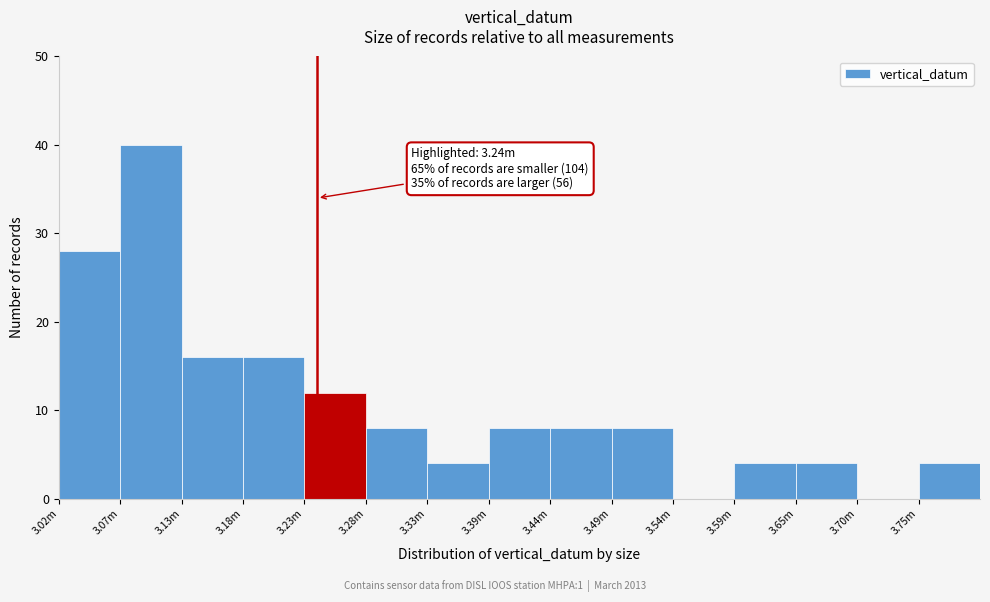

Reading right to left, list all the values displayed in this chart.

3.75m=4	3.70m=0	3.65m=4	3.59m=4	3.54m=0	3.49m=8	3.44m=8	3.39m=8	3.33m=4	3.28m=8	3.23m=12	3.18m=16	3.13m=16	3.07m=40	3.02m=28